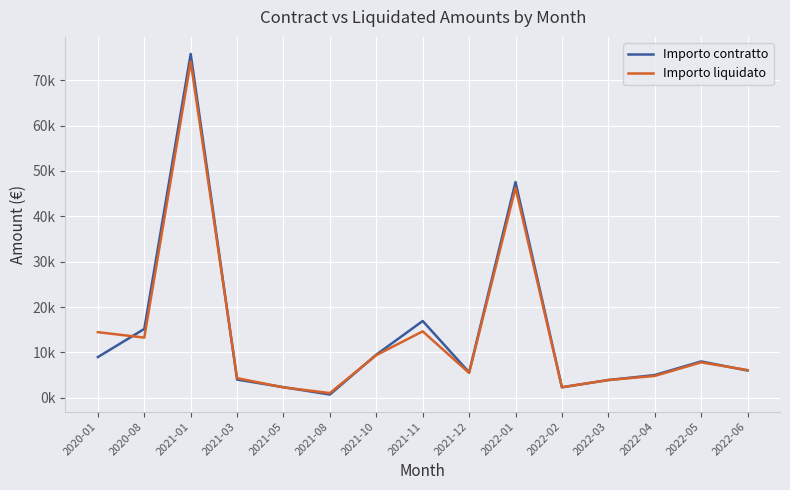

The value of Importo liquidato at 2022-01 is 46249.3. True or false?

True